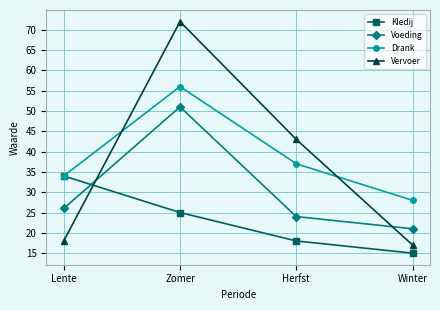

Which category has the lowest value in the Drank series?

Winter